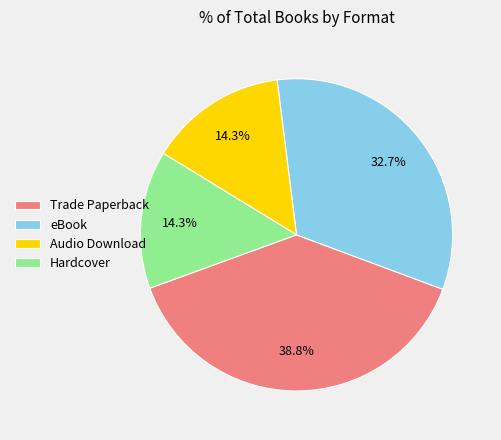

The Hardcover slice represents 14% of the pie. True or false?

True